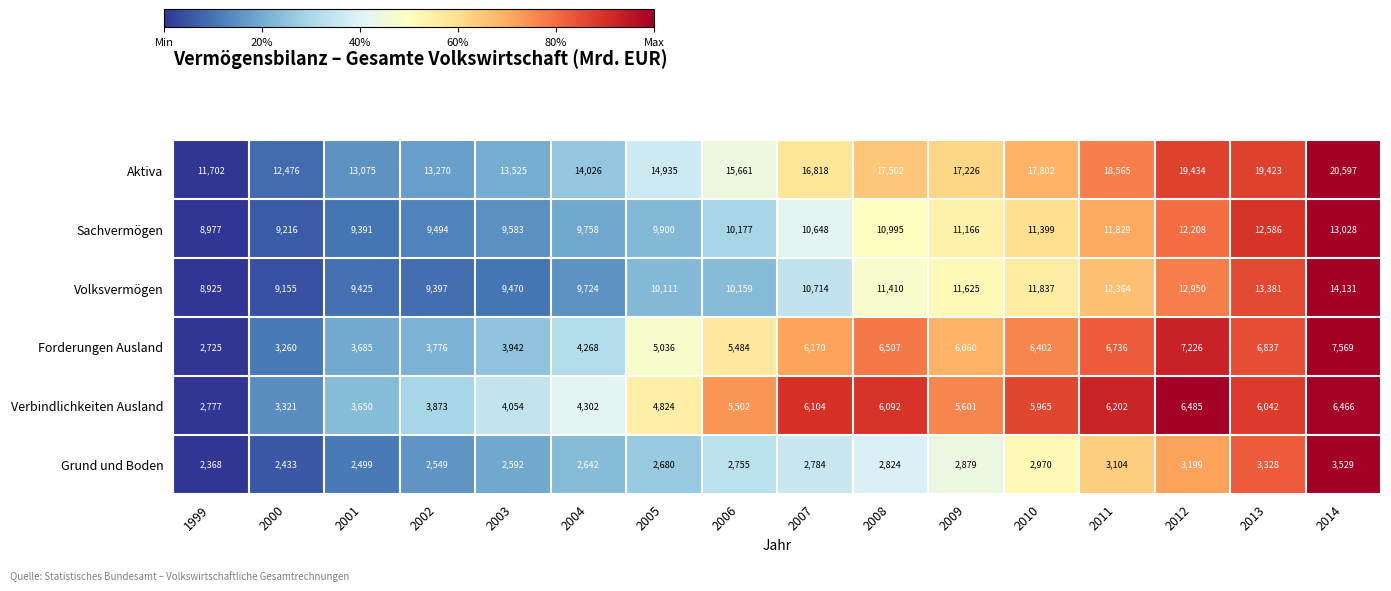

What is the sum of the Forderungen Ausland values at 2012 and 2001?

10911